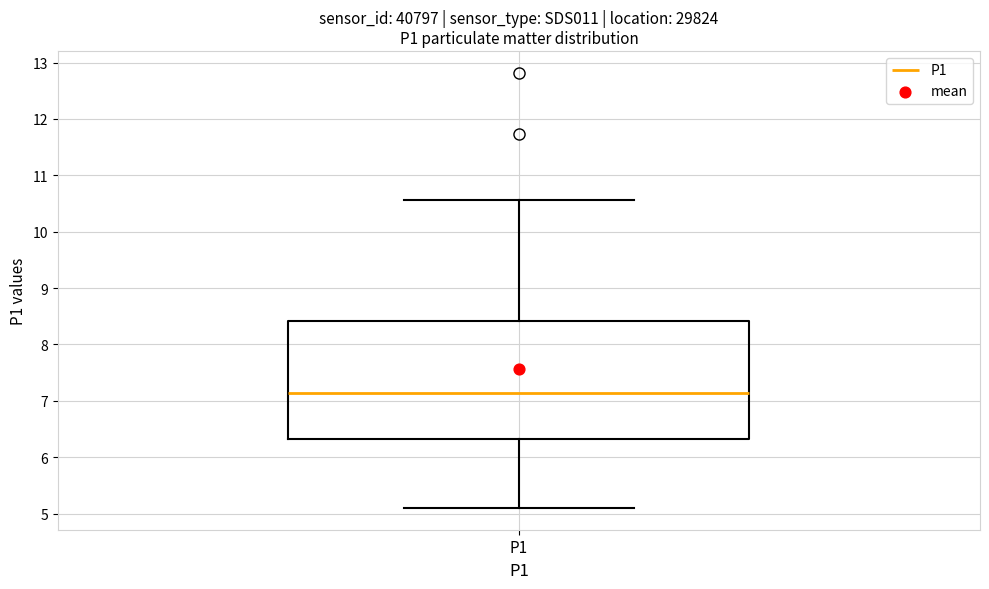

Where does the upper whisker of the box for P1 end on the y-axis? The values are not printed on the chart, so give them approximately, as read against the axis.

10.6